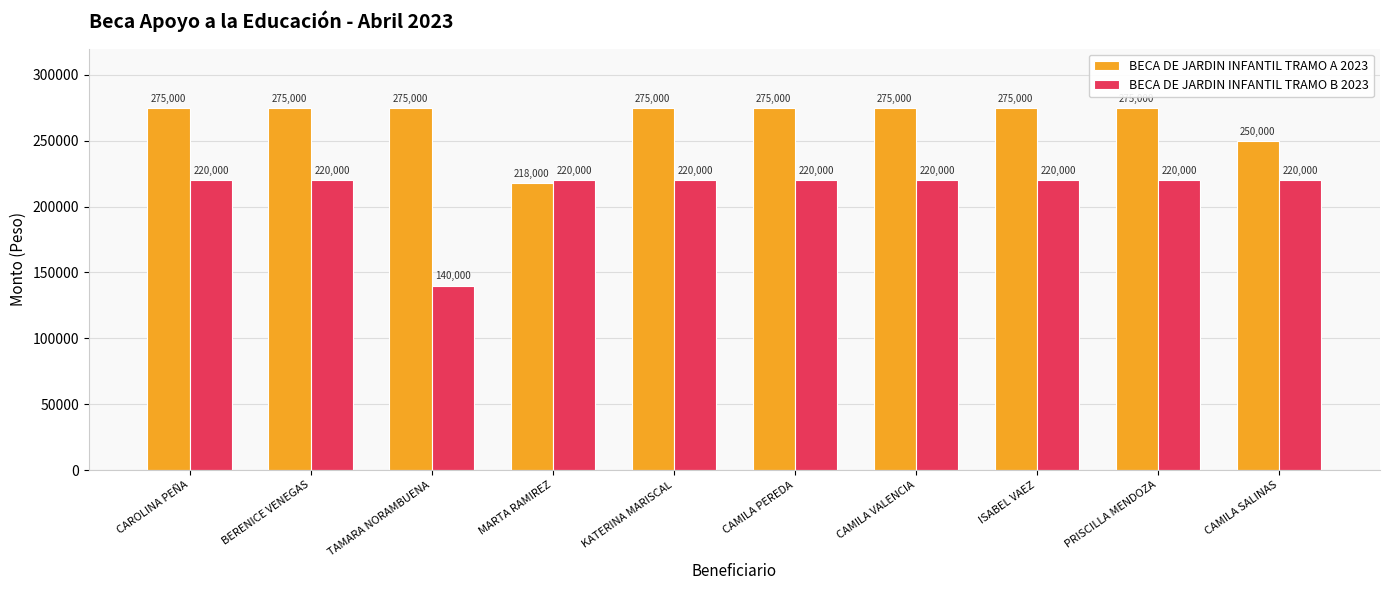

What is the approximate value of BECA DE JARDIN INFANTIL TRAMO B 2023 at ISABEL VAEZ?

220000